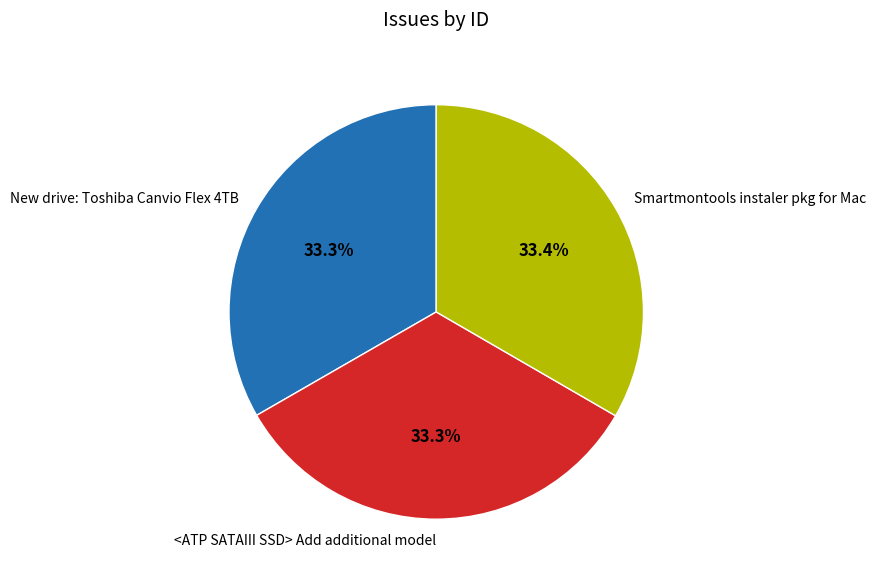

Count the number of slices in the pie.

3